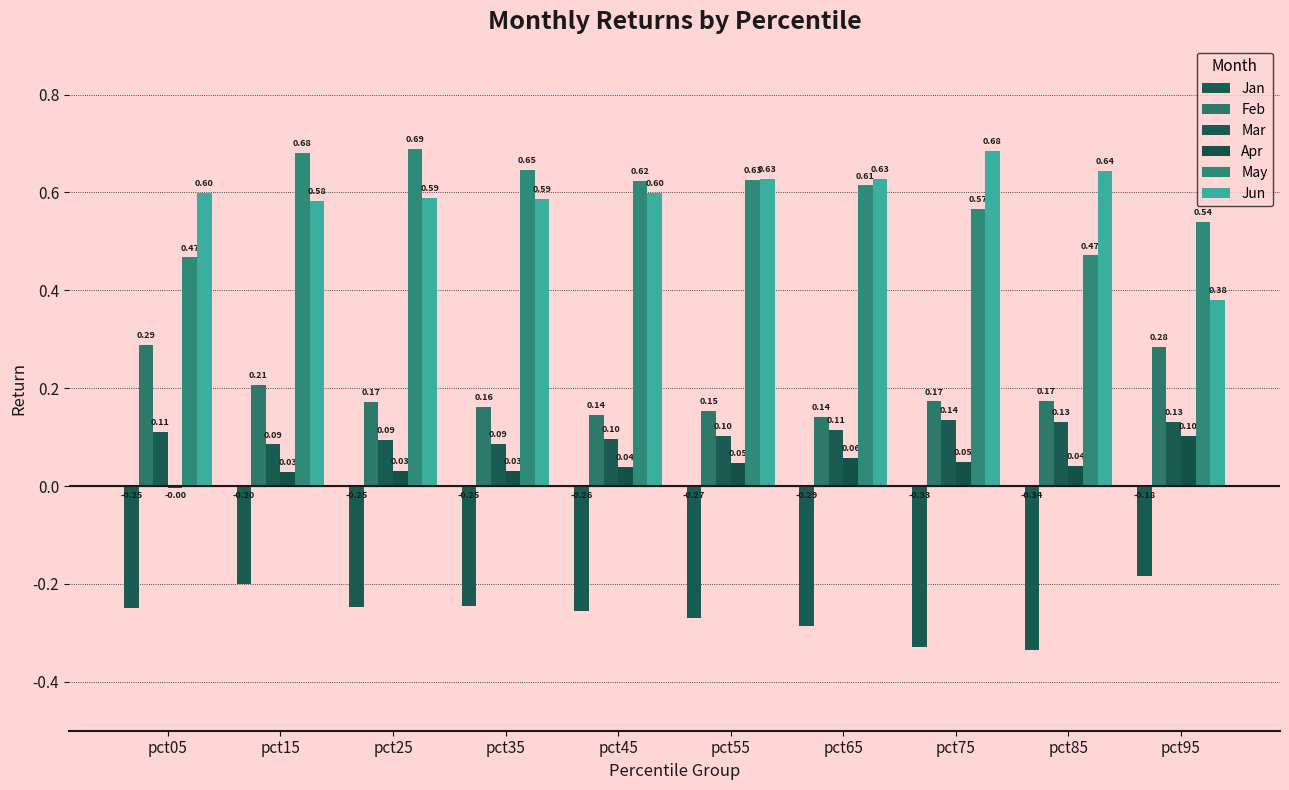

Are the bars horizontal?

No